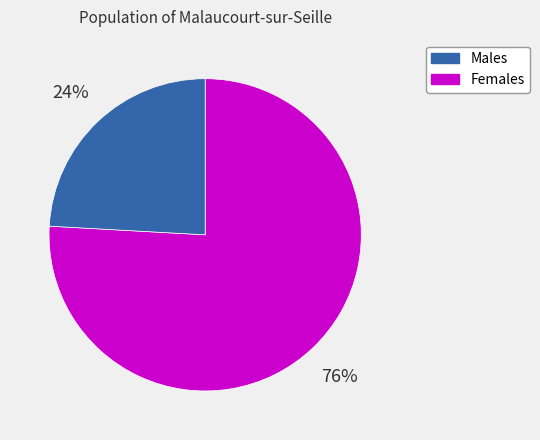

Is there any slice that represents more than half of the pie?

Yes